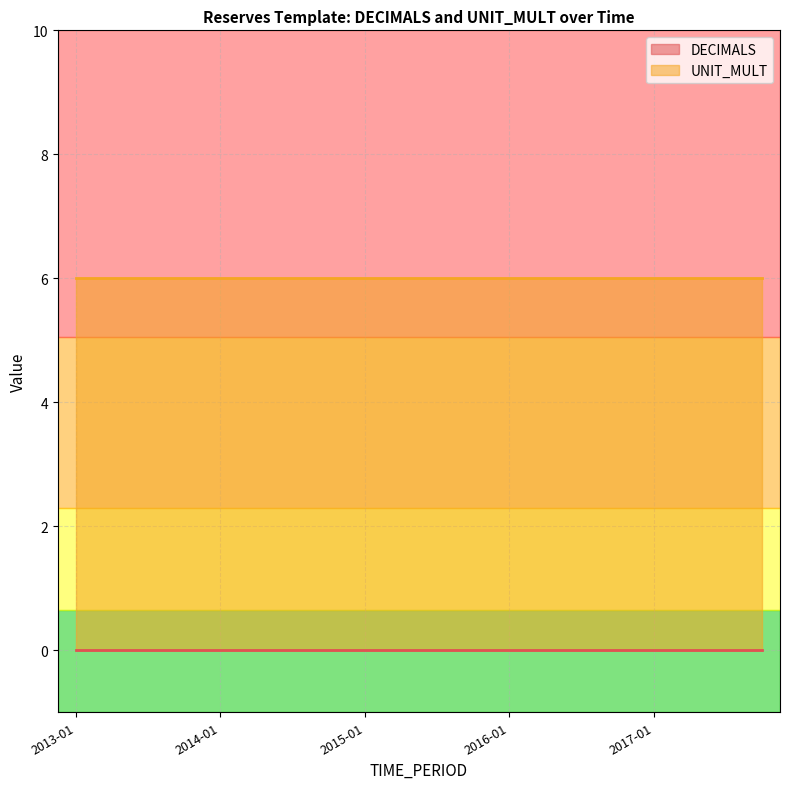

Is it true that UNIT_MULT equals 6 at 2016-07?

True